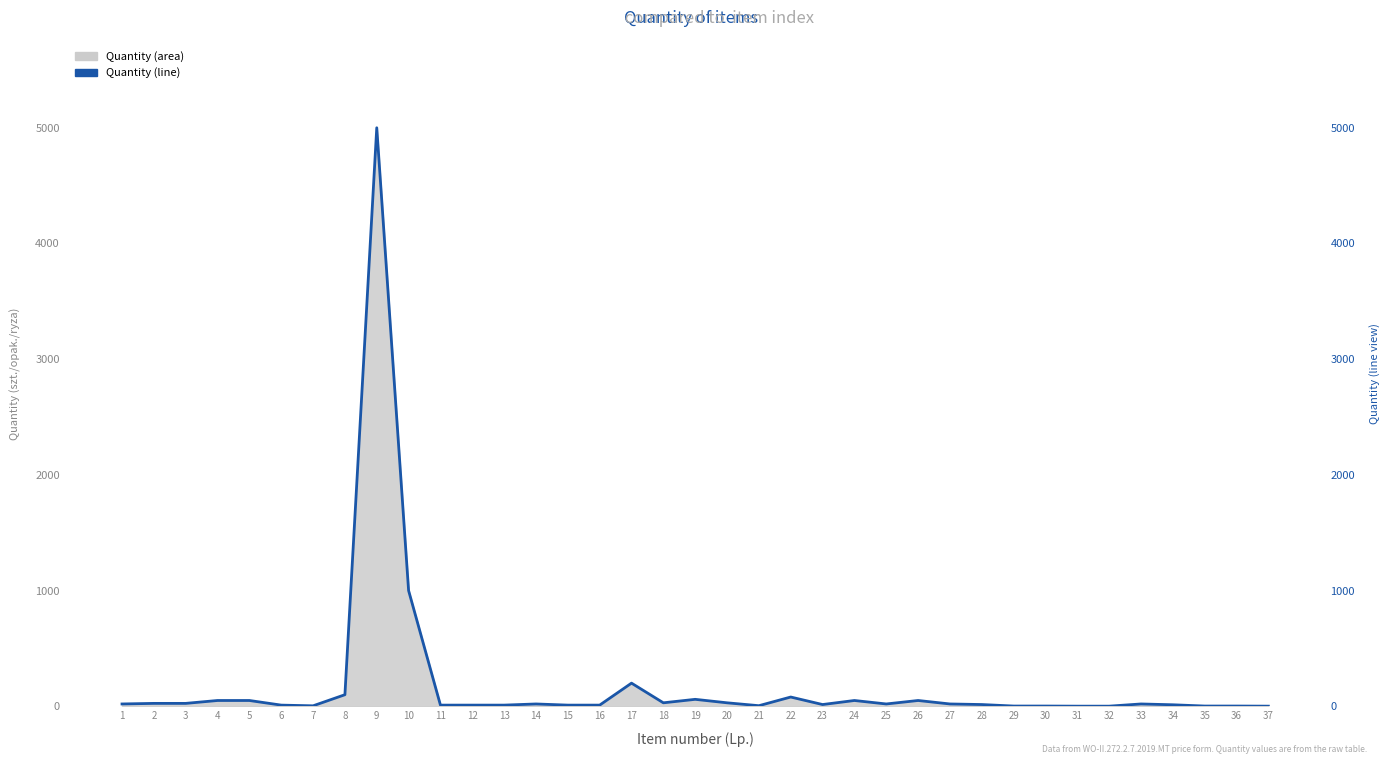

What is the value of the 27th point from the left?

20